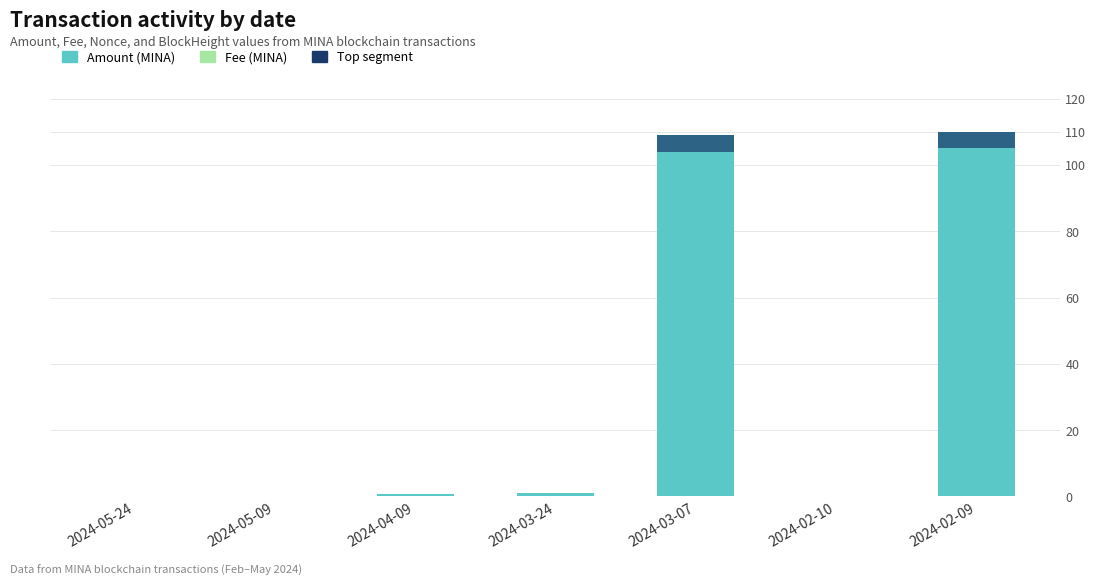

How many groups of bars are there?

7